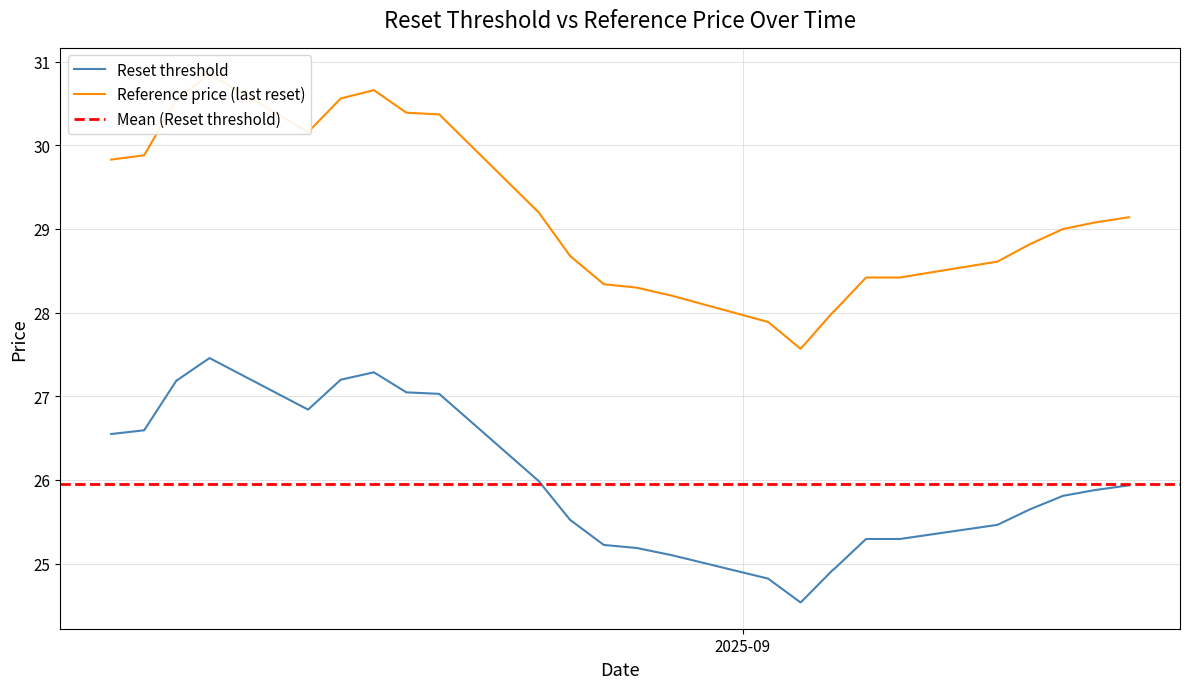

True or false: Reset threshold and Reference price (last reset) cross at least once.

False